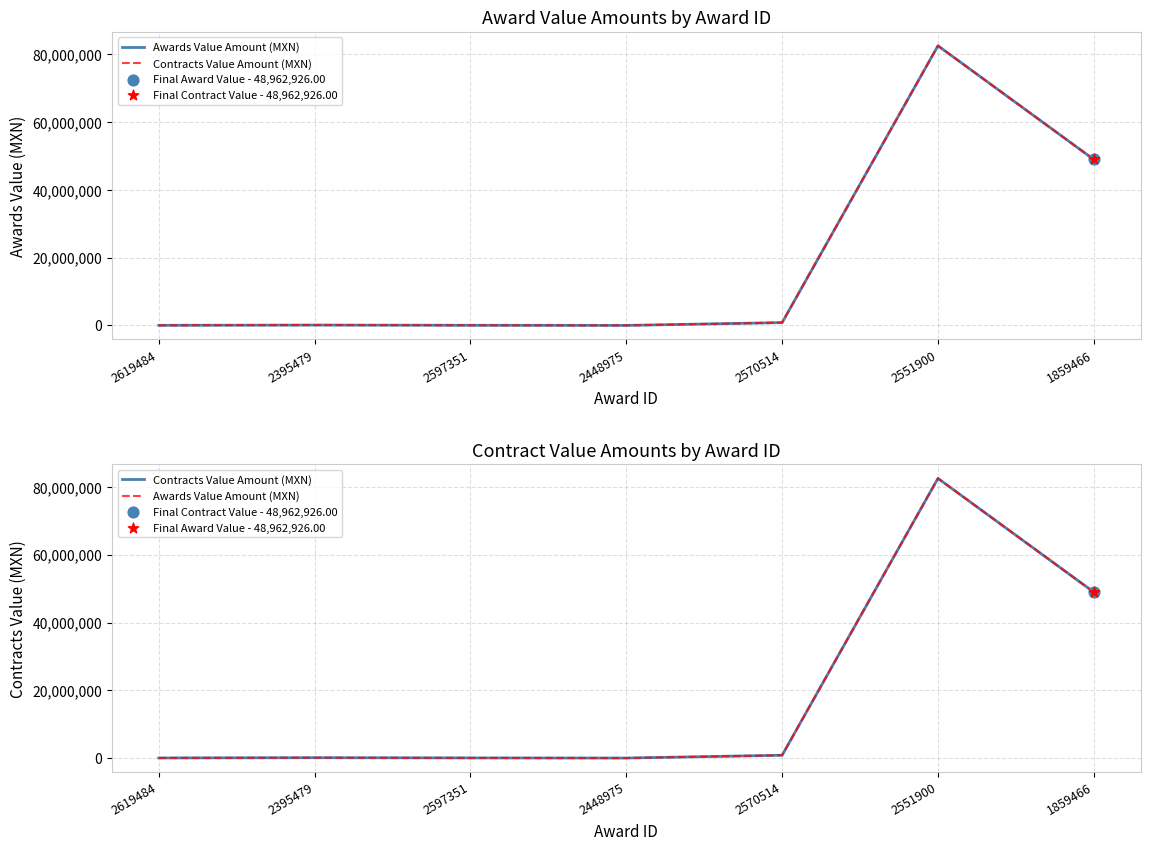

At how many categories does at least one series exceed 44687604?

2